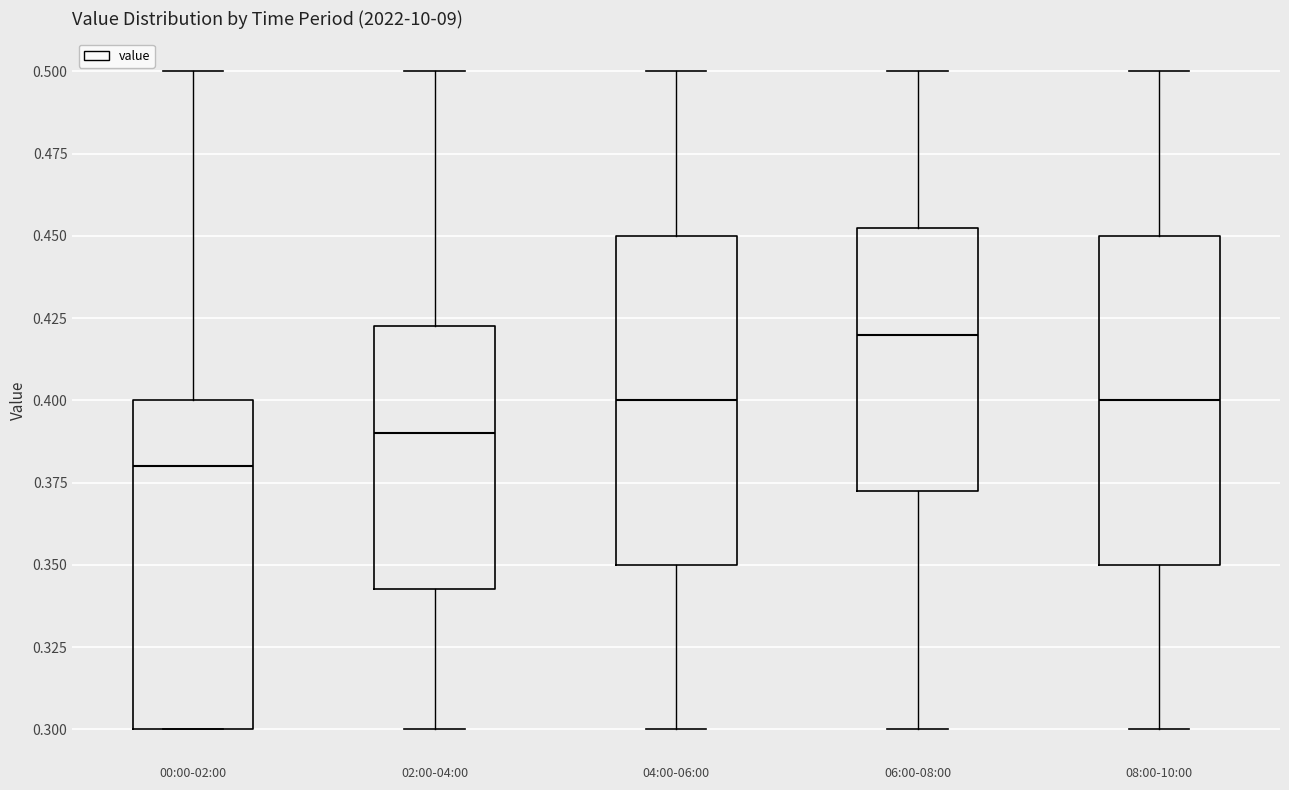

Which box has the lowest median line?

00:00-02:00